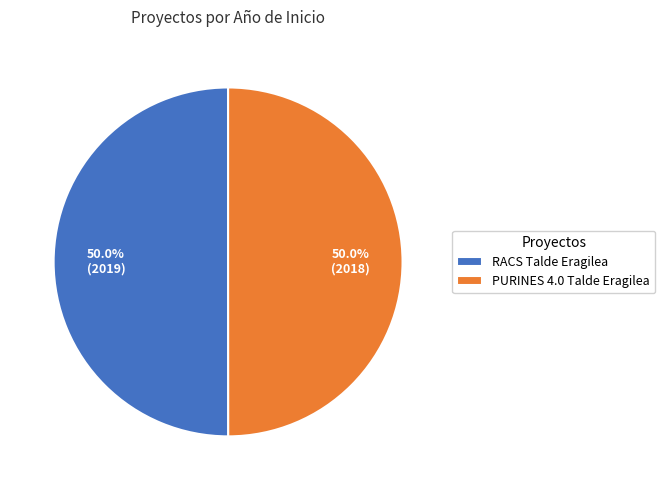

What percentage do PURINES 4.0 Talde Eragilea and RACS Talde Eragilea together represent?

100.0%